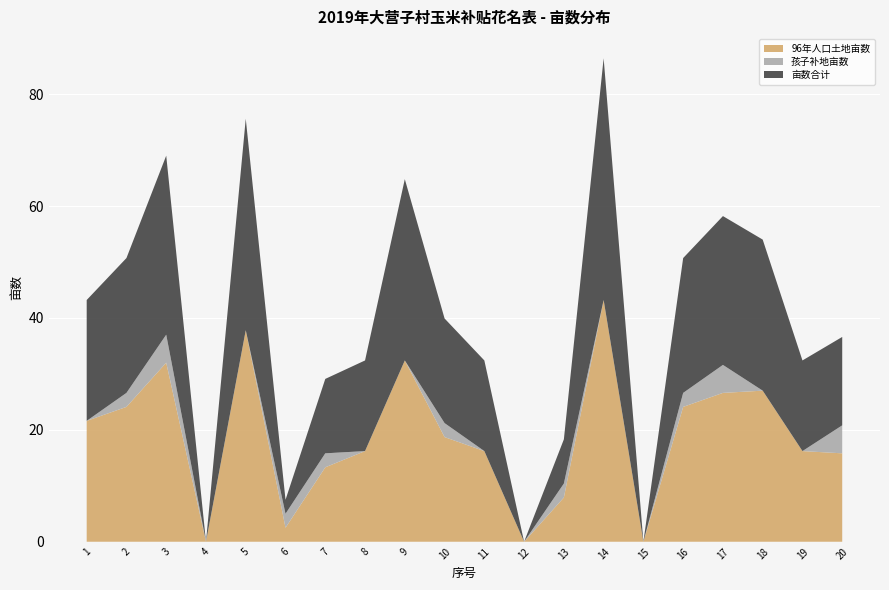

Reading left to right, extract all data points from this chart.

96年人口土地亩数: 21.6	24.1	32.0	0.0	37.8	2.5	13.3	16.2	32.4	18.7	16.2	0.0	7.9	43.2	0.0	24.1	26.6	27.0	16.2	15.8
孩子补地亩数: 0.0	2.5	5.0	0.0	0.0	2.5	2.5	0.0	0.0	2.5	0.0	0.0	2.5	0.0	0.0	2.5	5.0	0.0	0.0	5.0
亩数合计: 21.6	24.1	32.0	0.0	37.8	2.5	13.3	16.2	32.4	18.7	16.2	0.0	7.9	43.2	0.0	24.1	26.6	27.0	16.2	15.8